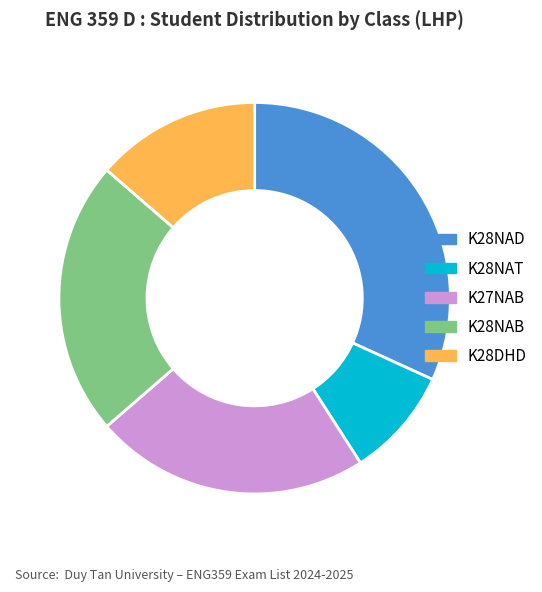

Is the sum of K28NAD and K27NAB greater than half?

Yes